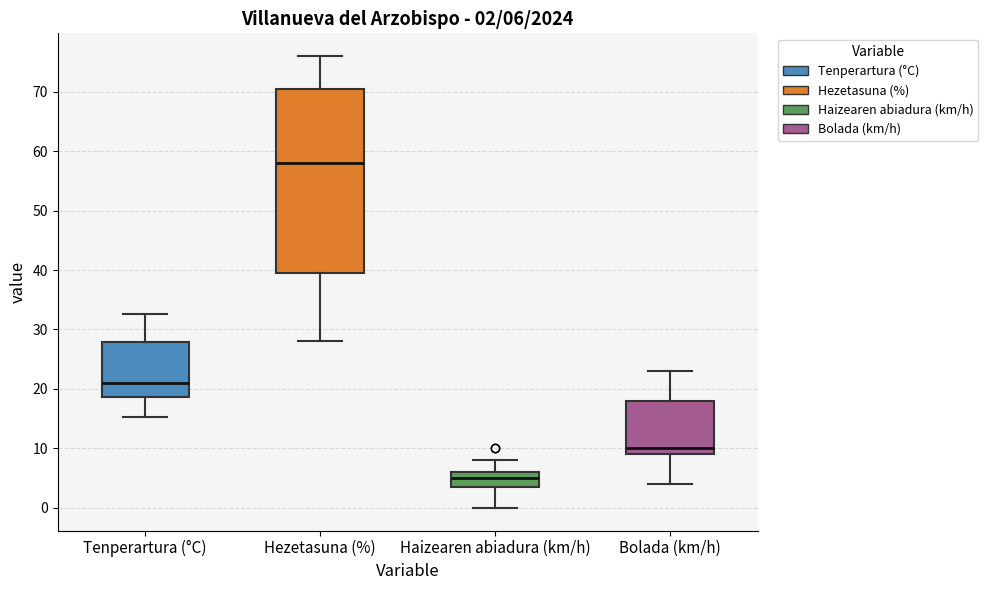

Which box's median line is the highest?

Hezetasuna (%)